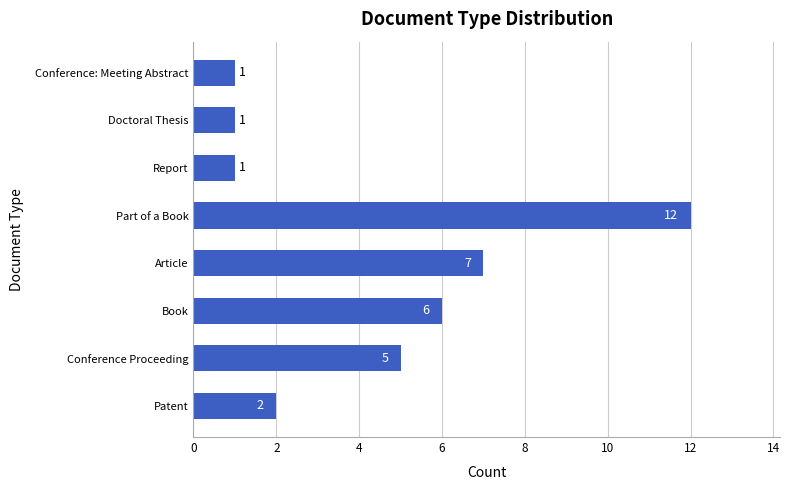

Which category has the highest value across all series?

Part of a Book